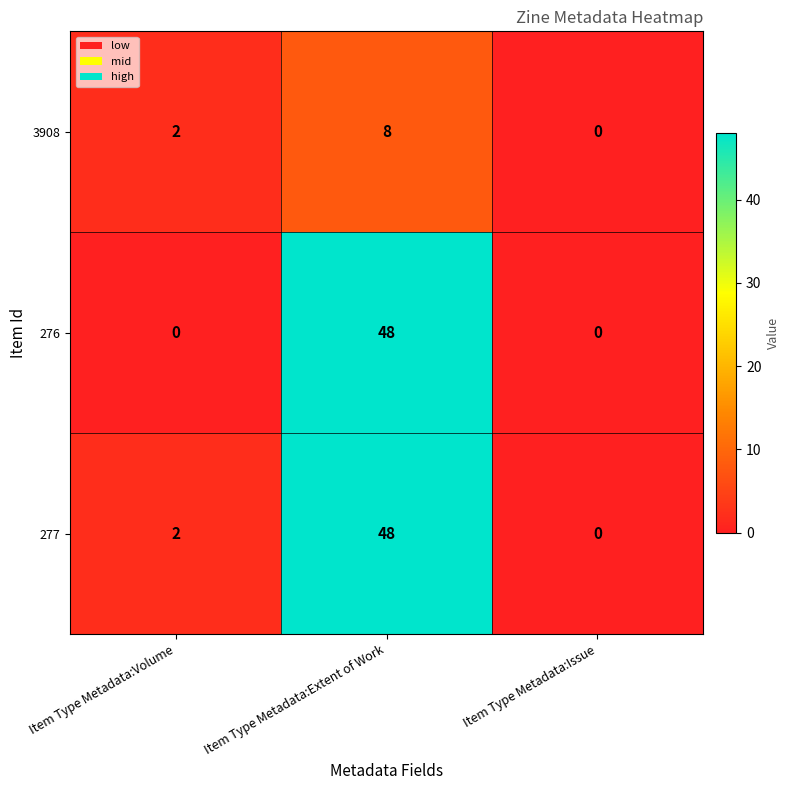

What is the greatest value displayed?

48